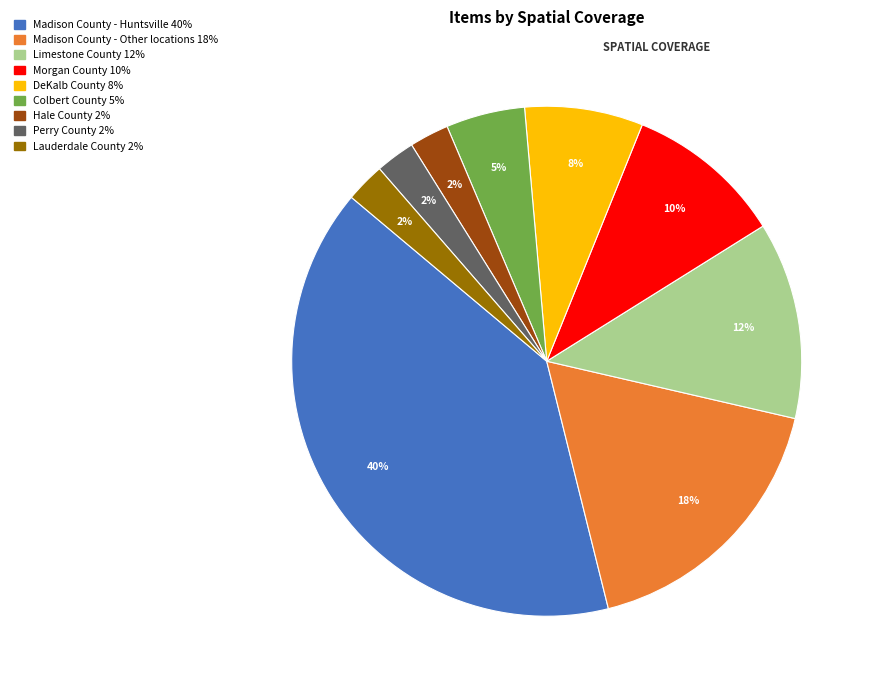

What percentage is the Morgan County slice, to the nearest percent?

10%